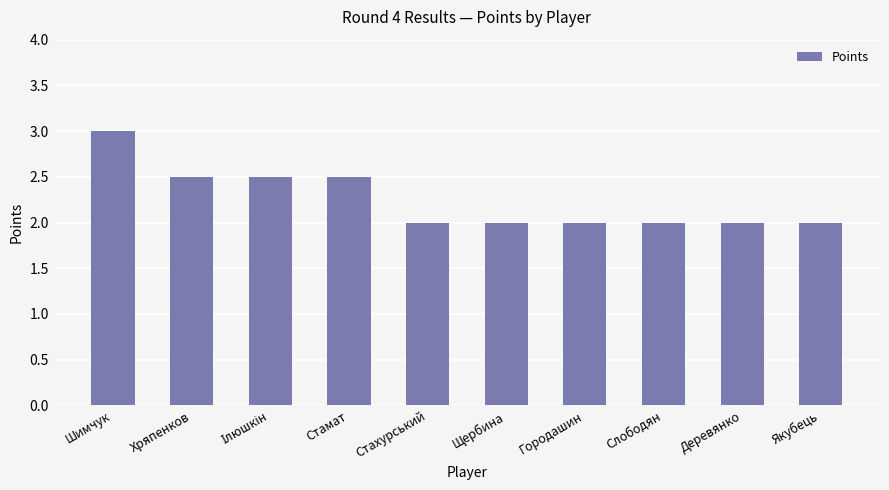

Count the number of data series in this chart.

1